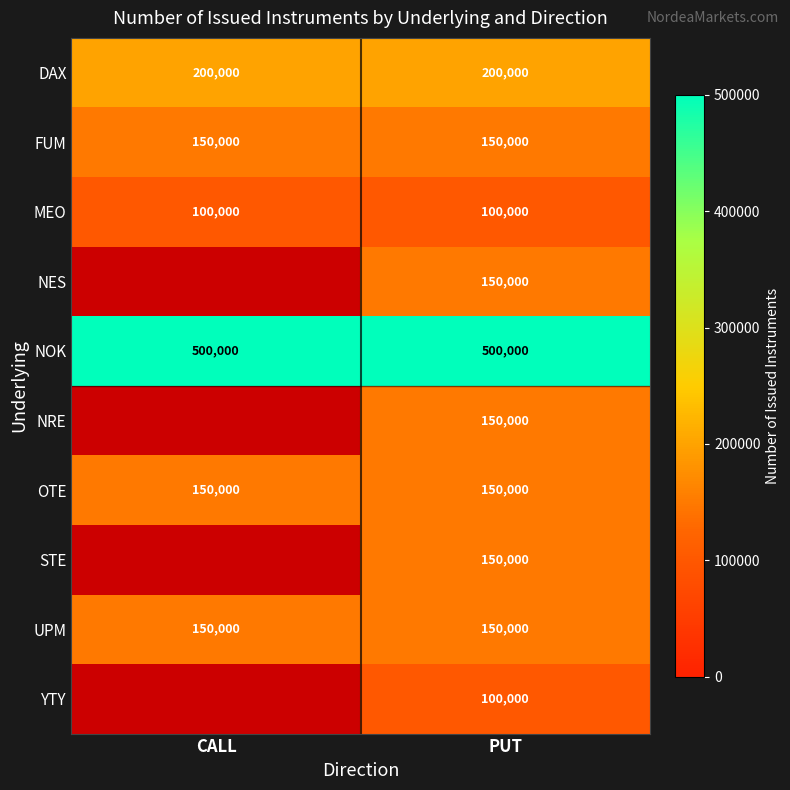

What is the highest value of the NOK series?

500000